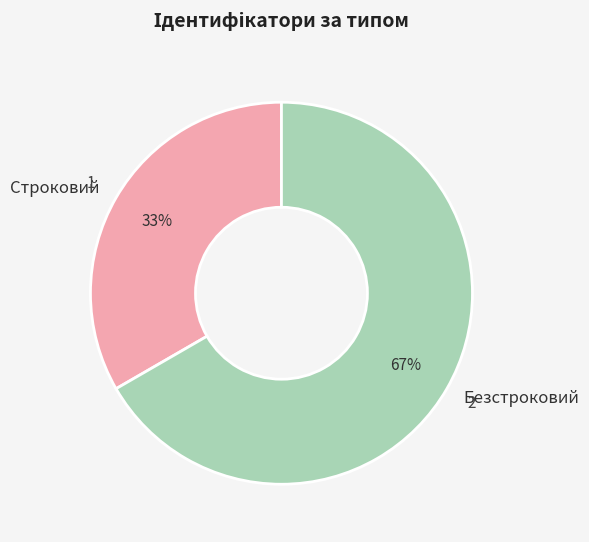

How many slices are in this pie chart?

2